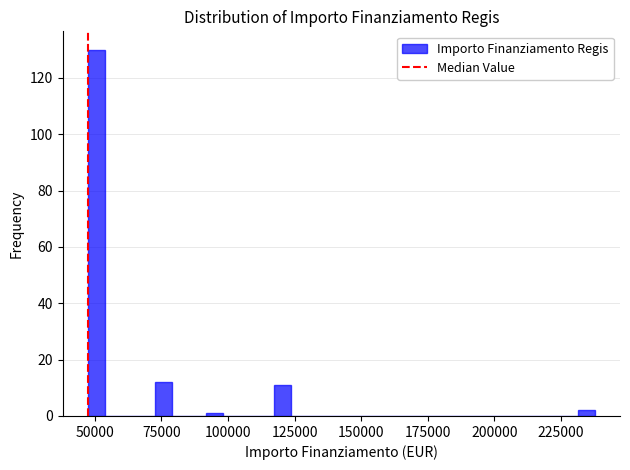

Read against the x-axis, roughly where is the centre of the tallest bar?

50000